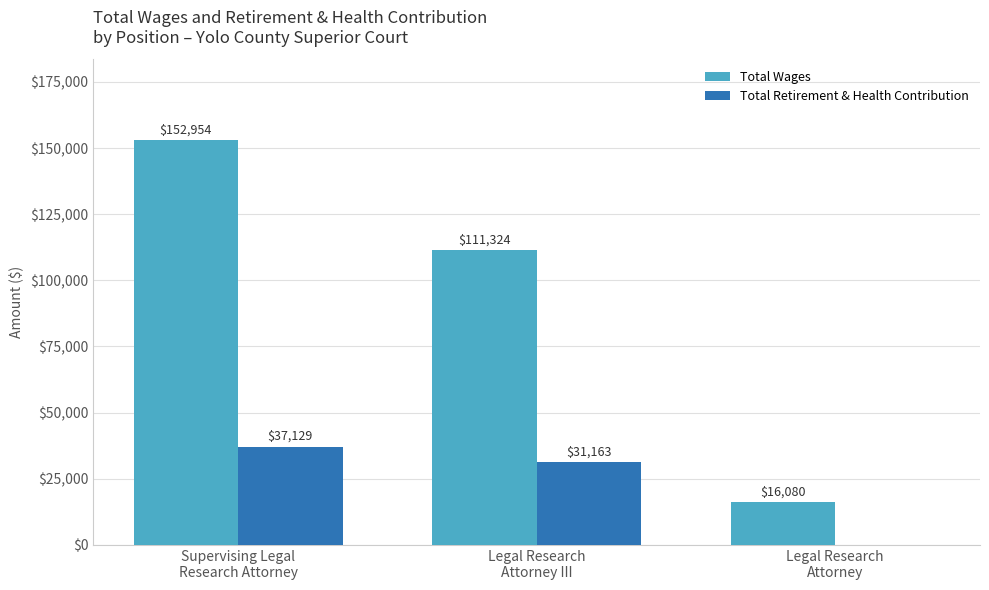

What is the greatest value displayed?

152954.0